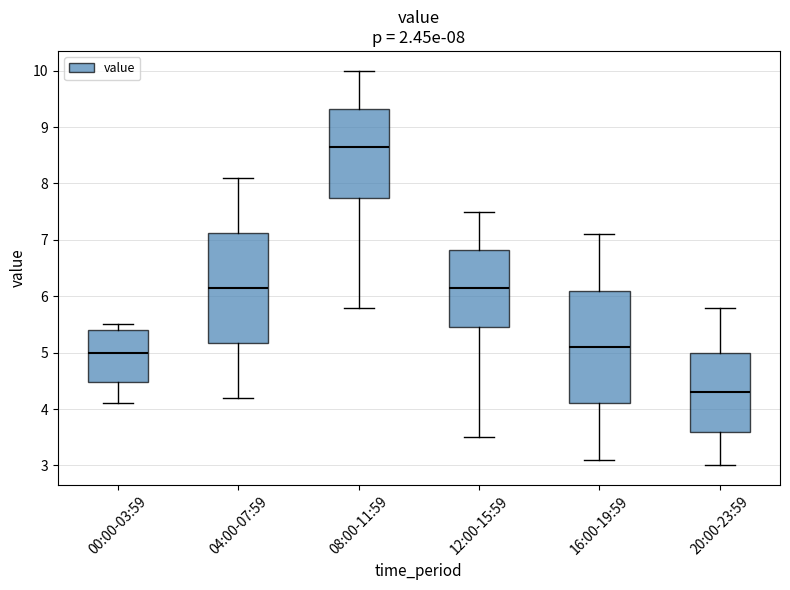

Which box has the highest median line?

08:00-11:59